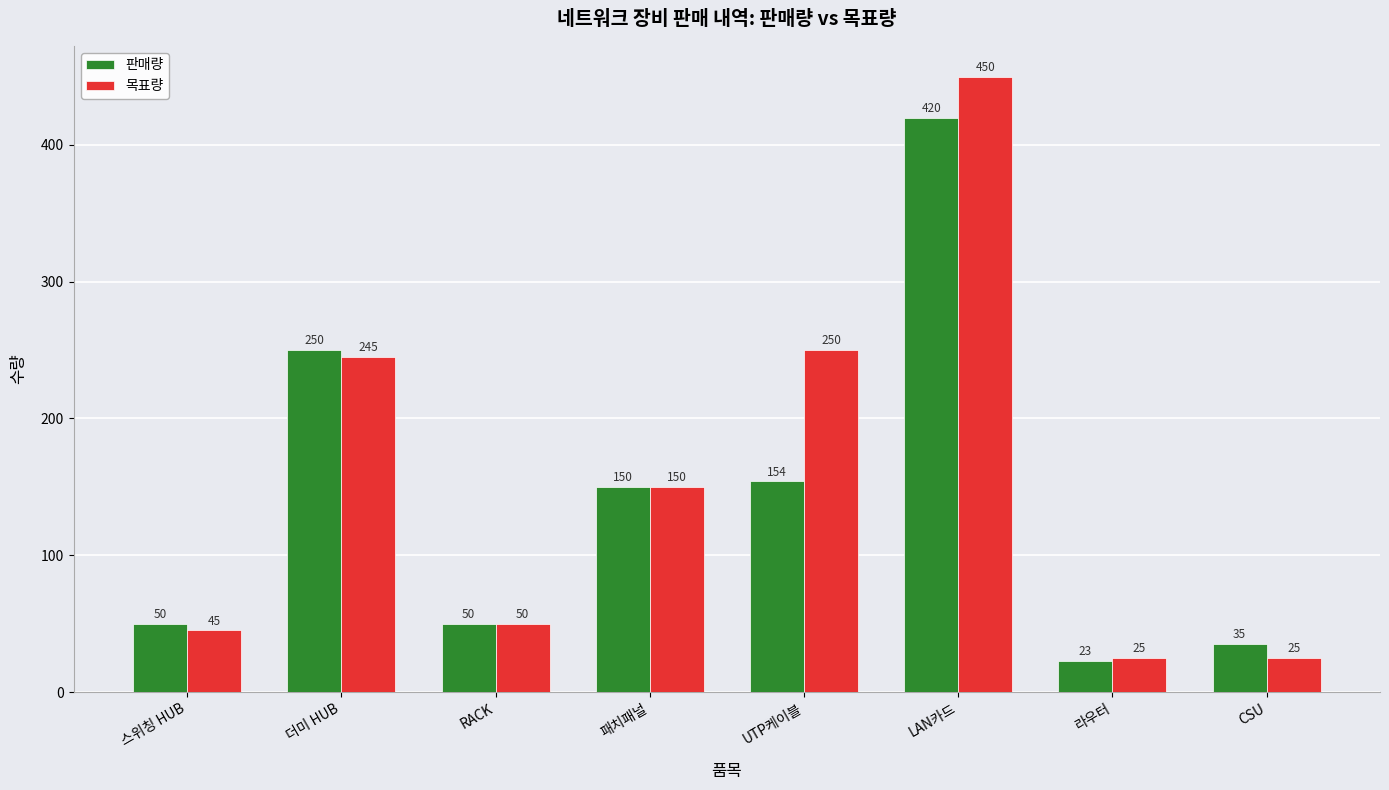

Are the bars grouped side by side (vs. stacked)?

Yes